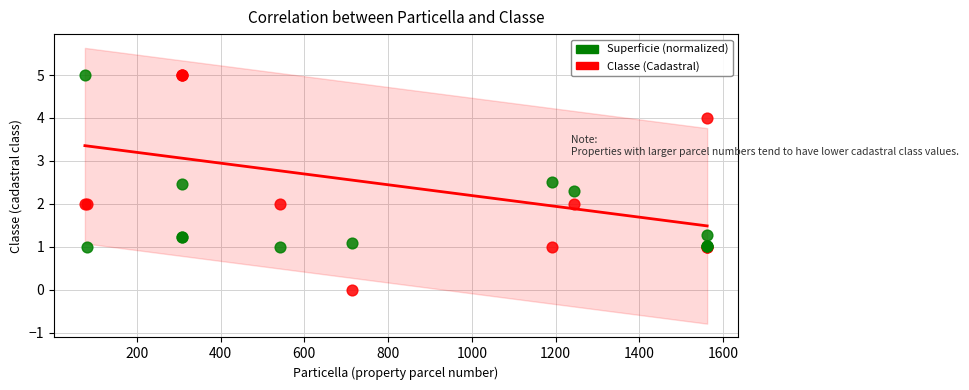

Which series has the widest spread of Y values?

Classe (Cadastral)